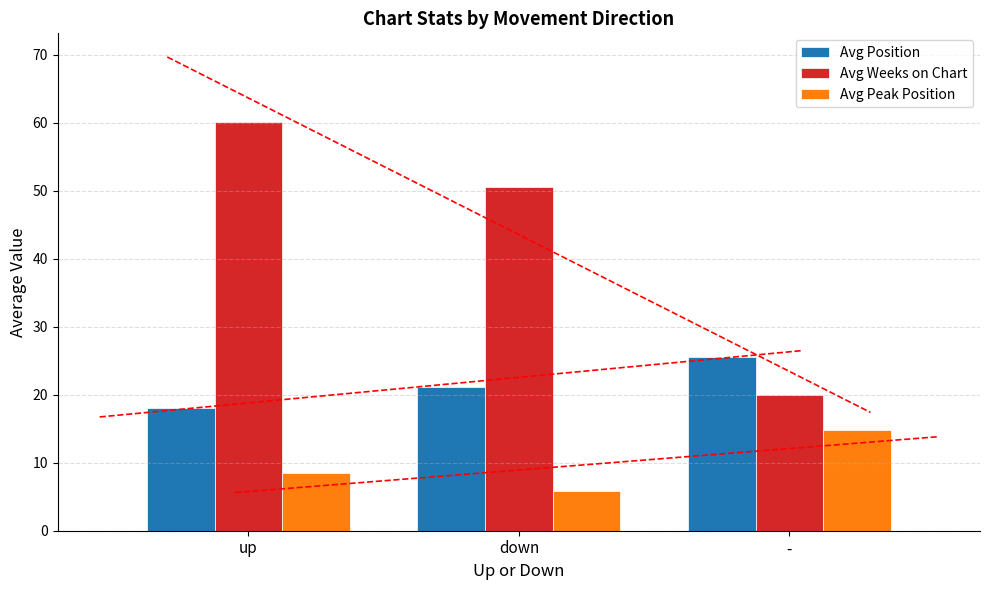

Is the value of Avg Peak Position at up greater than the value of Avg Weeks on Chart at up?

No